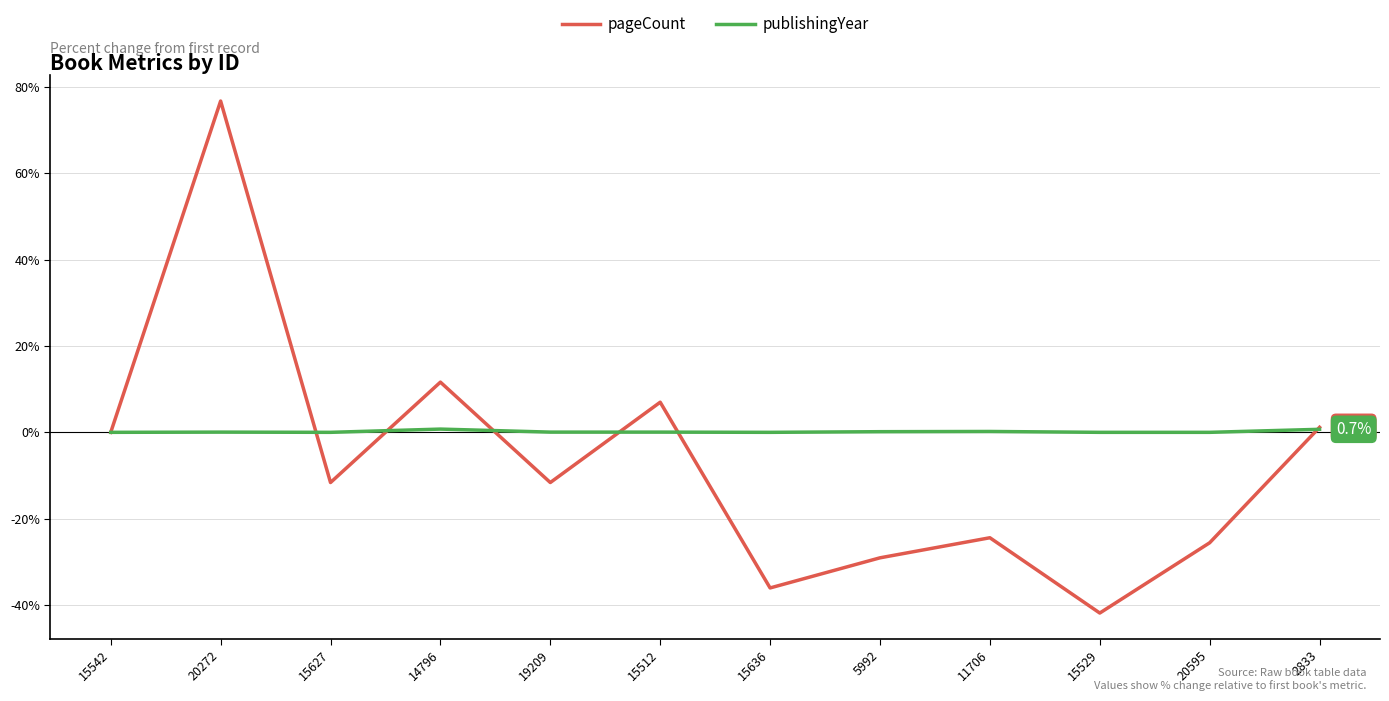

What are all the series names shown in the legend?

pageCount, publishingYear